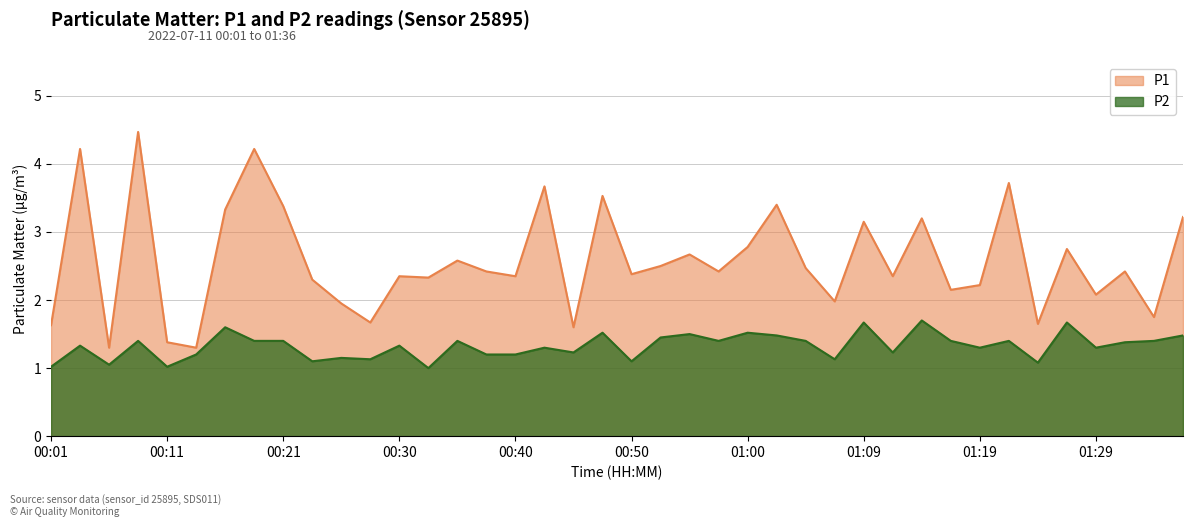

Reading left to right, extract all data points from this chart.

P1: 00:01=1.6	00:04=4.2	00:06=1.3	00:09=4.5	00:11=1.4	00:13=1.3	00:16=3.3	00:18=4.2	00:21=3.4	00:23=2.3	00:26=1.9	00:28=1.7	00:30=2.4	00:33=2.3	00:35=2.6	00:38=2.4	00:40=2.4	00:43=3.7	00:45=1.6	00:47=3.5	00:50=2.4	00:52=2.5	00:55=2.7	00:57=2.4	01:00=2.8	01:02=3.4	01:05=2.5	01:07=2.0	01:09=3.1	01:12=2.4	01:14=3.2	01:17=2.1	01:19=2.2	01:22=3.7	01:24=1.6	01:27=2.8	01:29=2.1	01:31=2.4	01:34=1.8	01:36=3.2
P2: 00:01=1.0	00:04=1.3	00:06=1.1	00:09=1.4	00:11=1.0	00:13=1.2	00:16=1.6	00:18=1.4	00:21=1.4	00:23=1.1	00:26=1.1	00:28=1.1	00:30=1.3	00:33=1.0	00:35=1.4	00:38=1.2	00:40=1.2	00:43=1.3	00:45=1.2	00:47=1.5	00:50=1.1	00:52=1.4	00:55=1.5	00:57=1.4	01:00=1.5	01:02=1.5	01:05=1.4	01:07=1.1	01:09=1.7	01:12=1.2	01:14=1.7	01:17=1.4	01:19=1.3	01:22=1.4	01:24=1.1	01:27=1.7	01:29=1.3	01:31=1.4	01:34=1.4	01:36=1.5